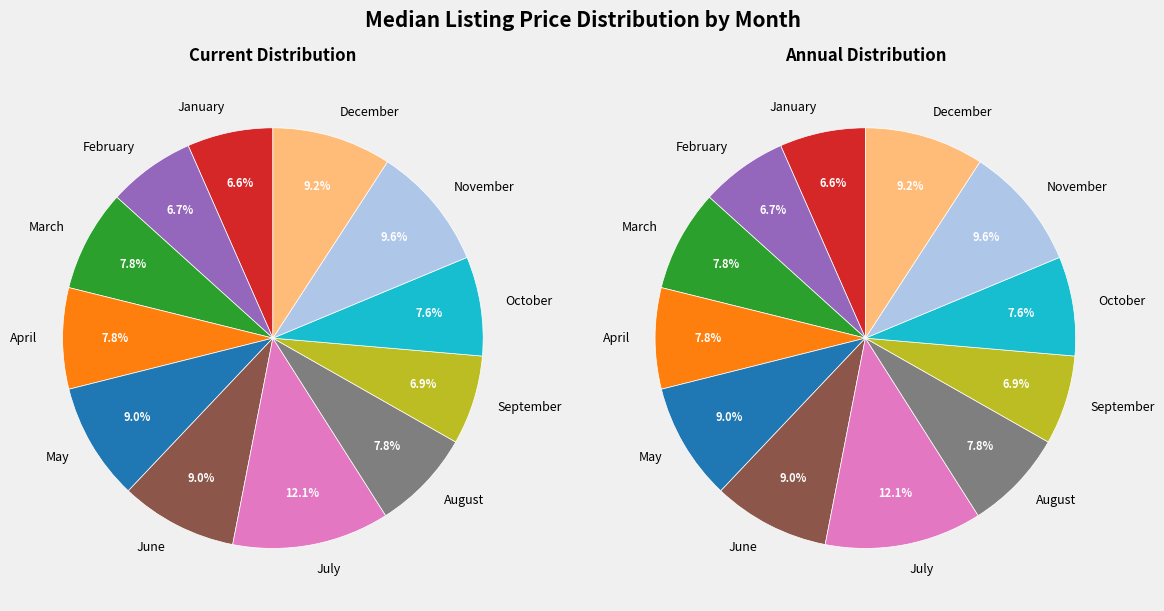

What is the ratio of the value at March to the value at January?

1.2